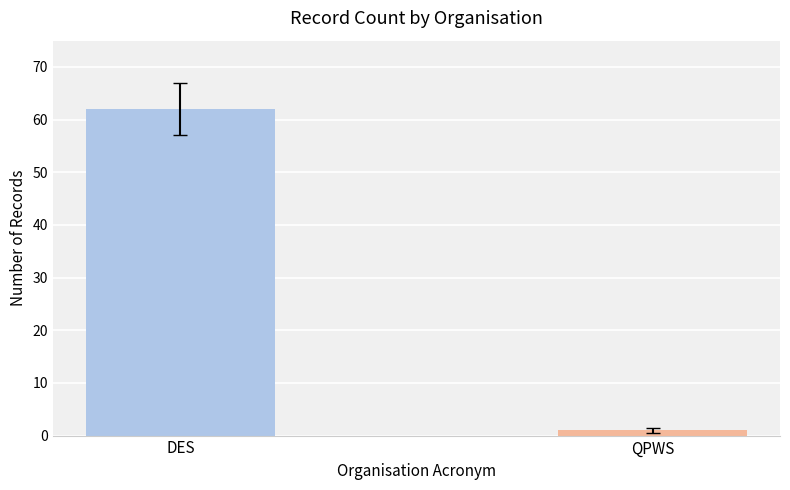

Rank the categories by value from highest to lowest.

DES, QPWS